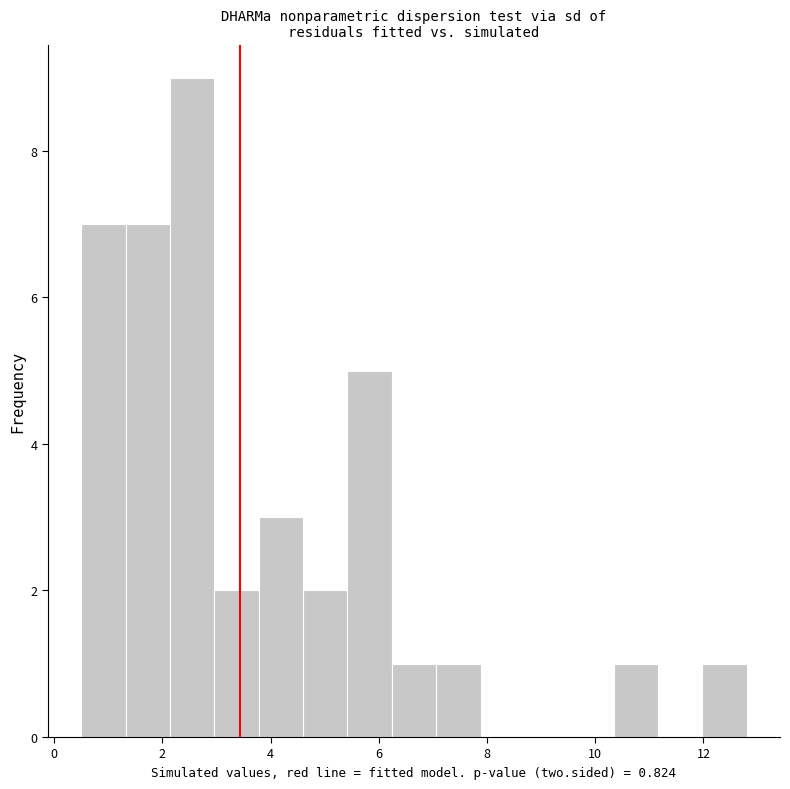

How tall is the bar that spans 7.06 to 7.88 on the x-axis? Neither the bar edges nor the heights are printed on the chart, so give them approximately, as read against the axes.

1